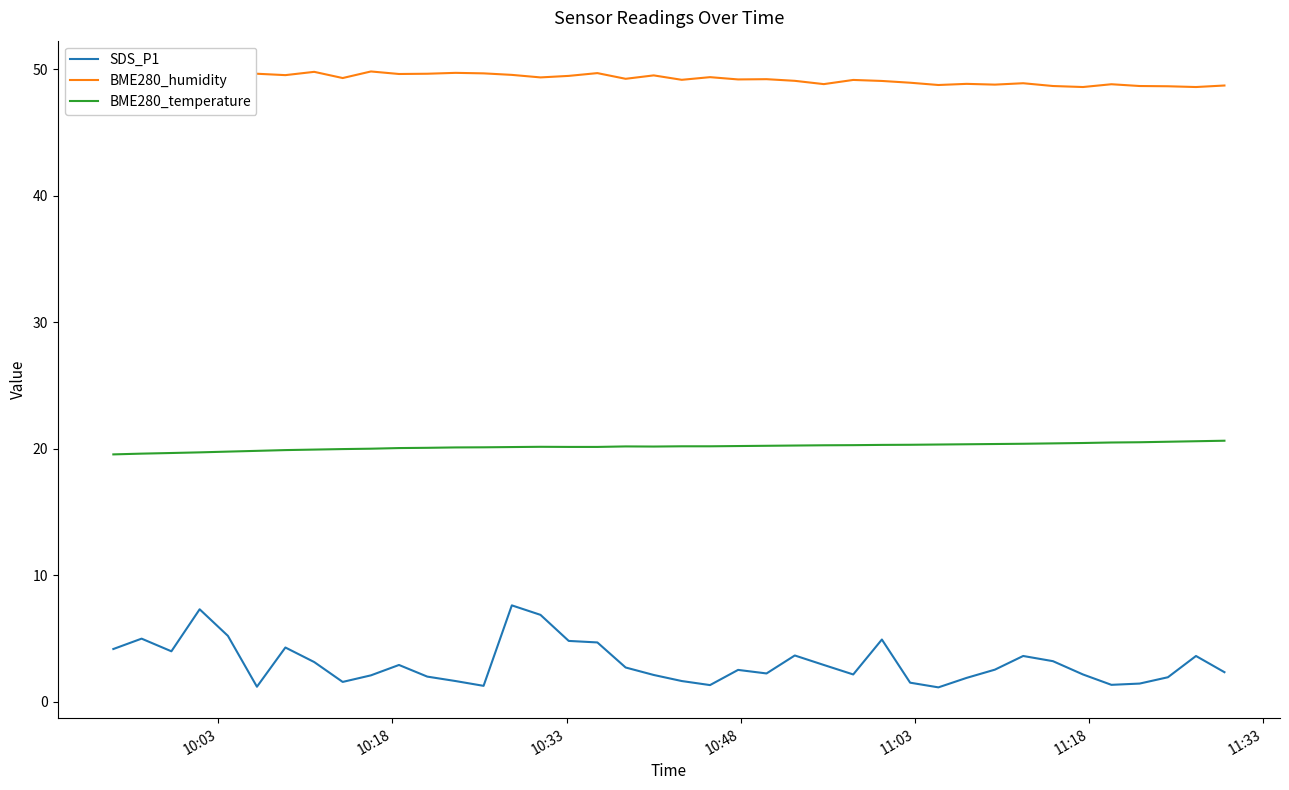

At how many categories does at least one series exceed 37?

40